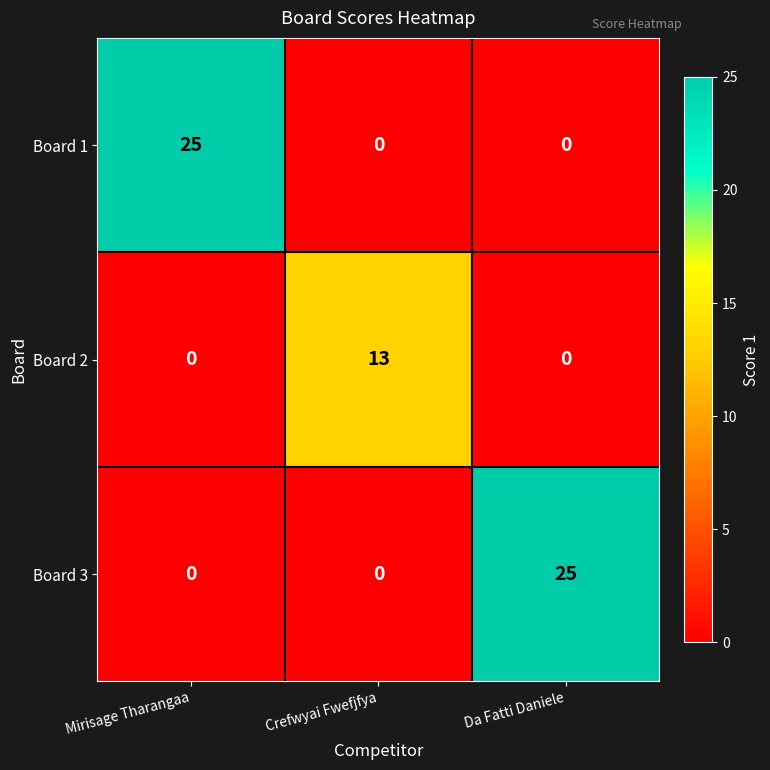

The Board 3 series shows -15 at Crefwyai Fwefjfya. True or false?

False